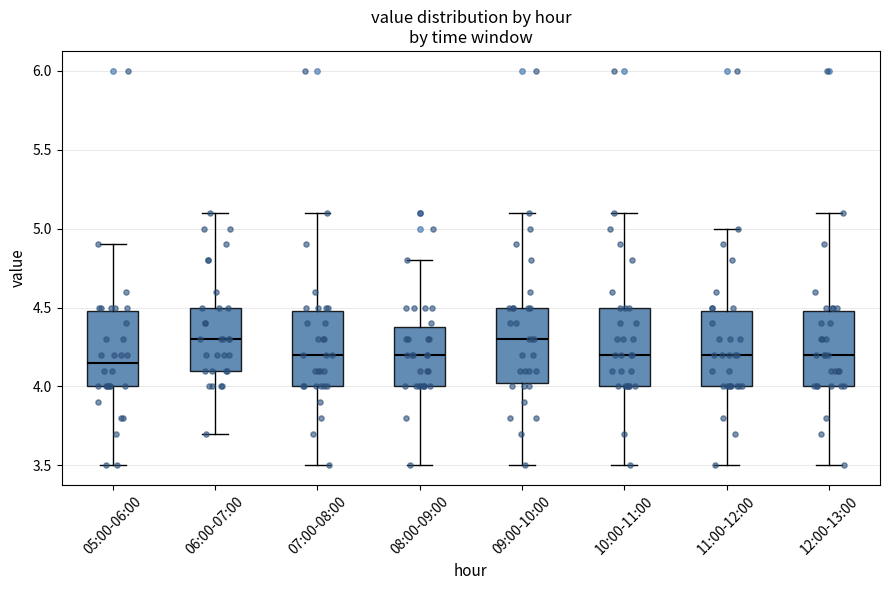

Reading left to right, transcribe this box plot: for each box, give where its median line is, the range the box spans, and where its two whiskers end, as read against the y-axis. The values are not printed on the chart, so give them approximately, as read against the axis.

05:00-06:00: median 4.15, box 4.00 to 4.50, whiskers 3.50 to 4.90
06:00-07:00: median 4.30, box 4.10 to 4.50, whiskers 3.70 to 5.10
07:00-08:00: median 4.20, box 4.00 to 4.50, whiskers 3.50 to 5.10
08:00-09:00: median 4.20, box 4.00 to 4.40, whiskers 3.50 to 4.80
09:00-10:00: median 4.30, box 4.05 to 4.50, whiskers 3.50 to 5.10
10:00-11:00: median 4.20, box 4.00 to 4.50, whiskers 3.50 to 5.10
11:00-12:00: median 4.20, box 4.00 to 4.50, whiskers 3.50 to 5.00
12:00-13:00: median 4.20, box 4.00 to 4.50, whiskers 3.50 to 5.10